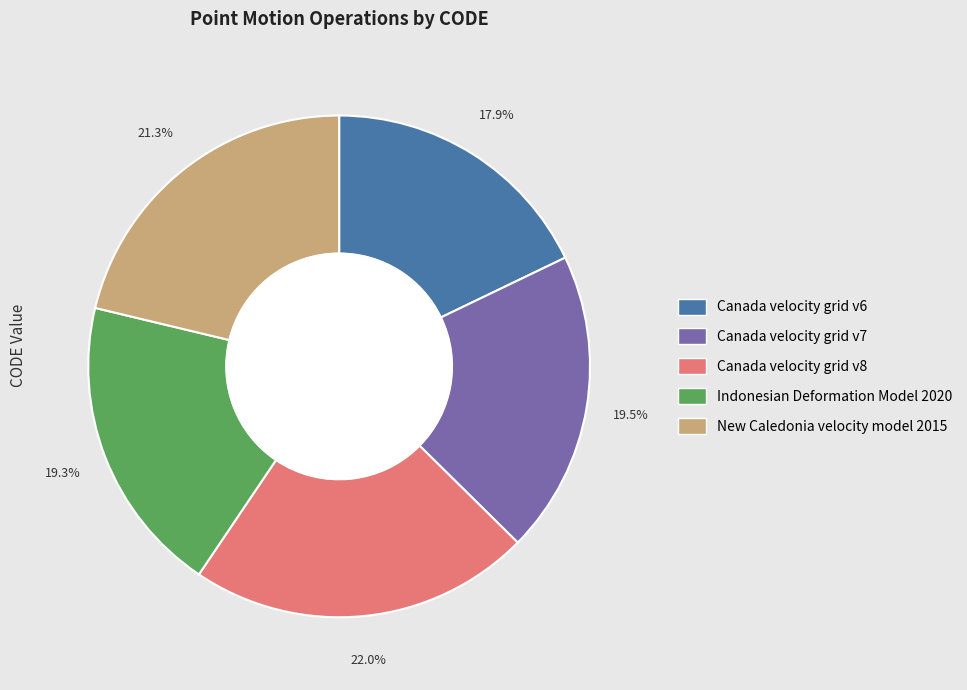

How many slices are in this pie chart?

5